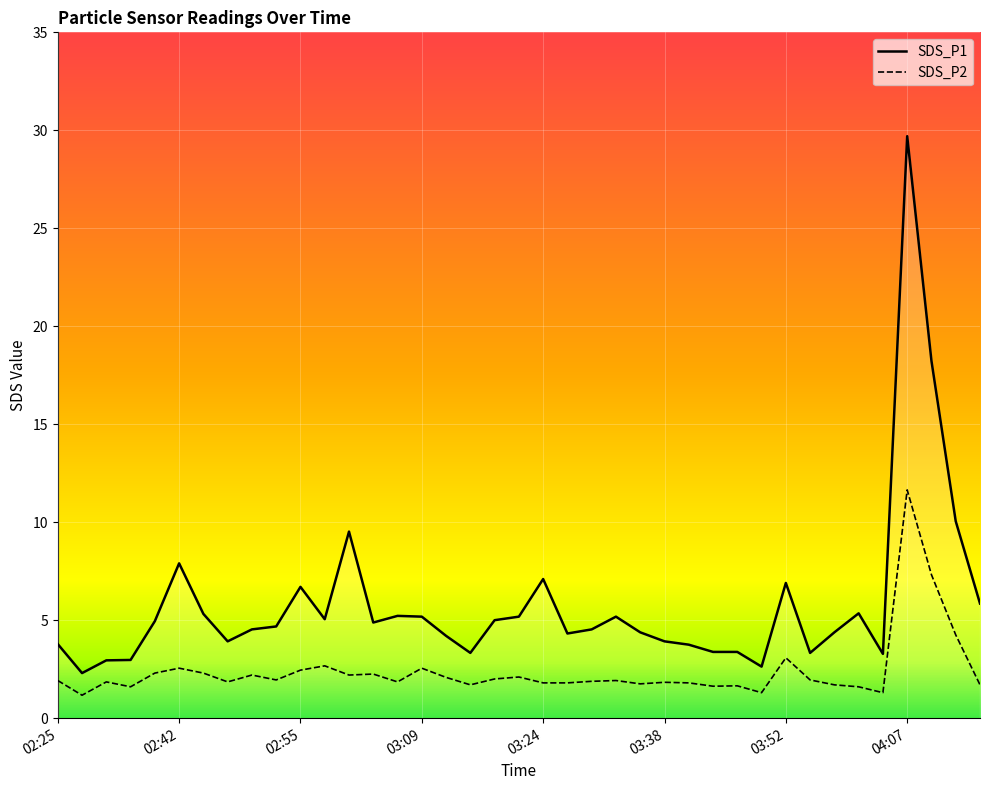

Which category has the highest value in the SDS_P1 series?

04:07